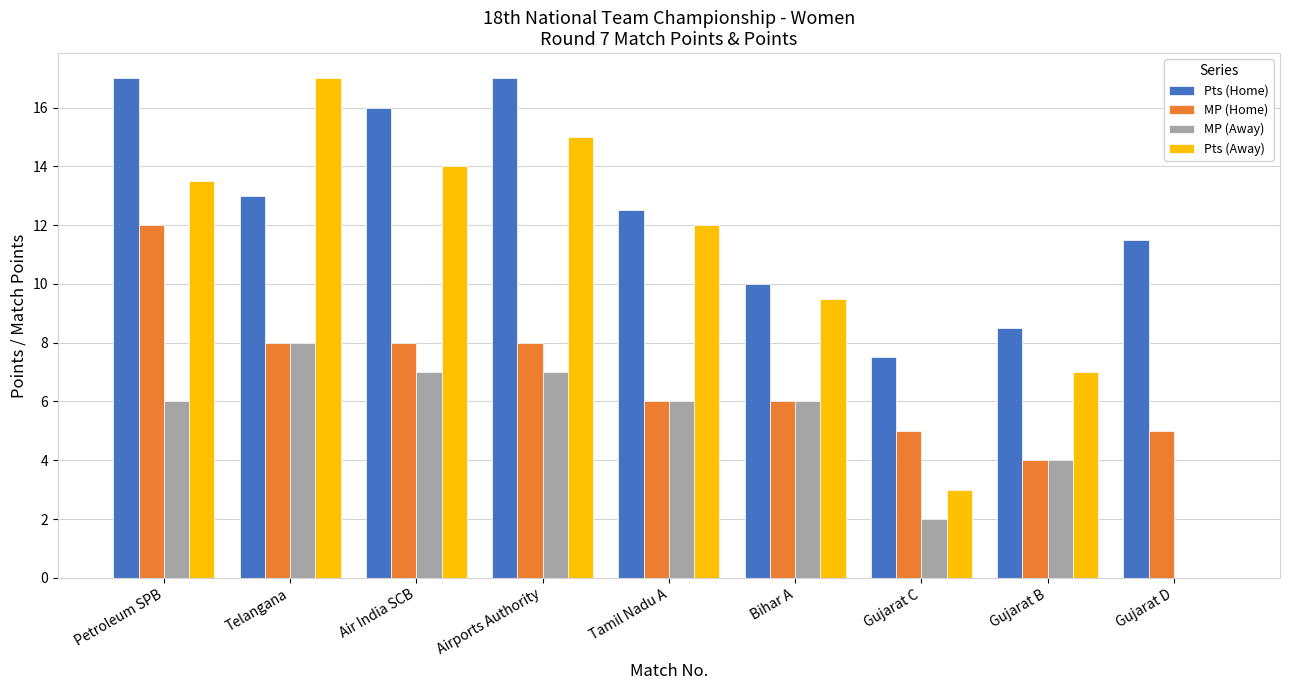

What is the sum of the MP (Away) values at Airports Authority and Gujarat C?

9.0